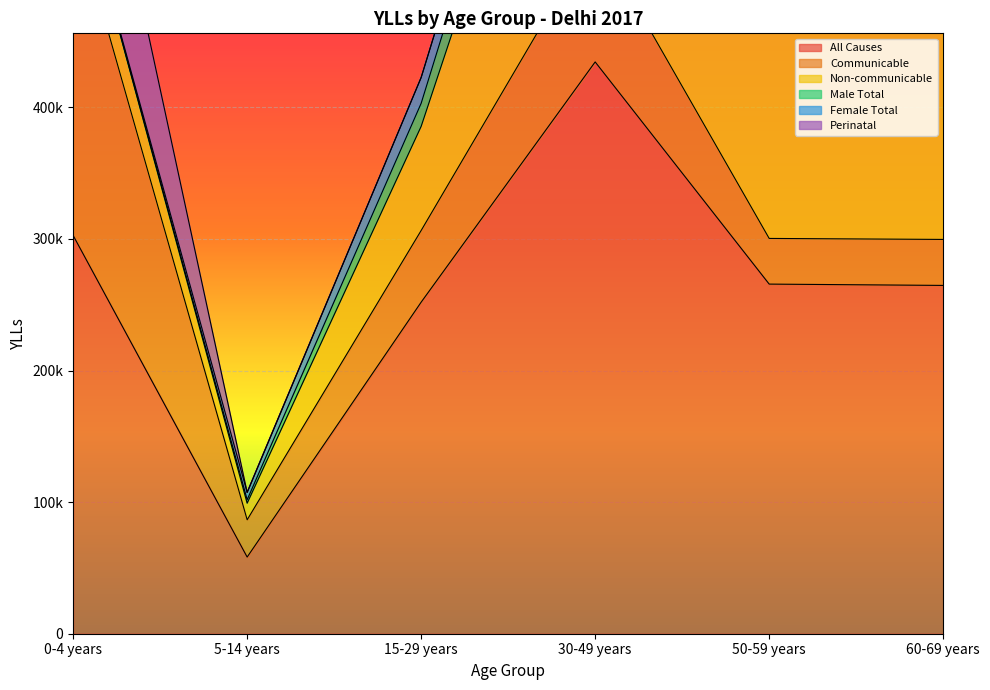

What is the difference between the highest and lowest values at 60-69 years?

264710.7